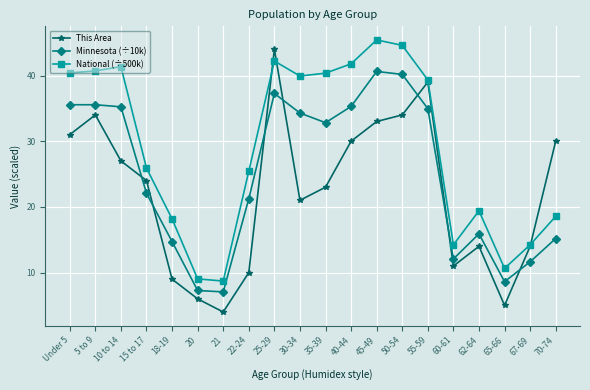

Count the number of data series in this chart.

3